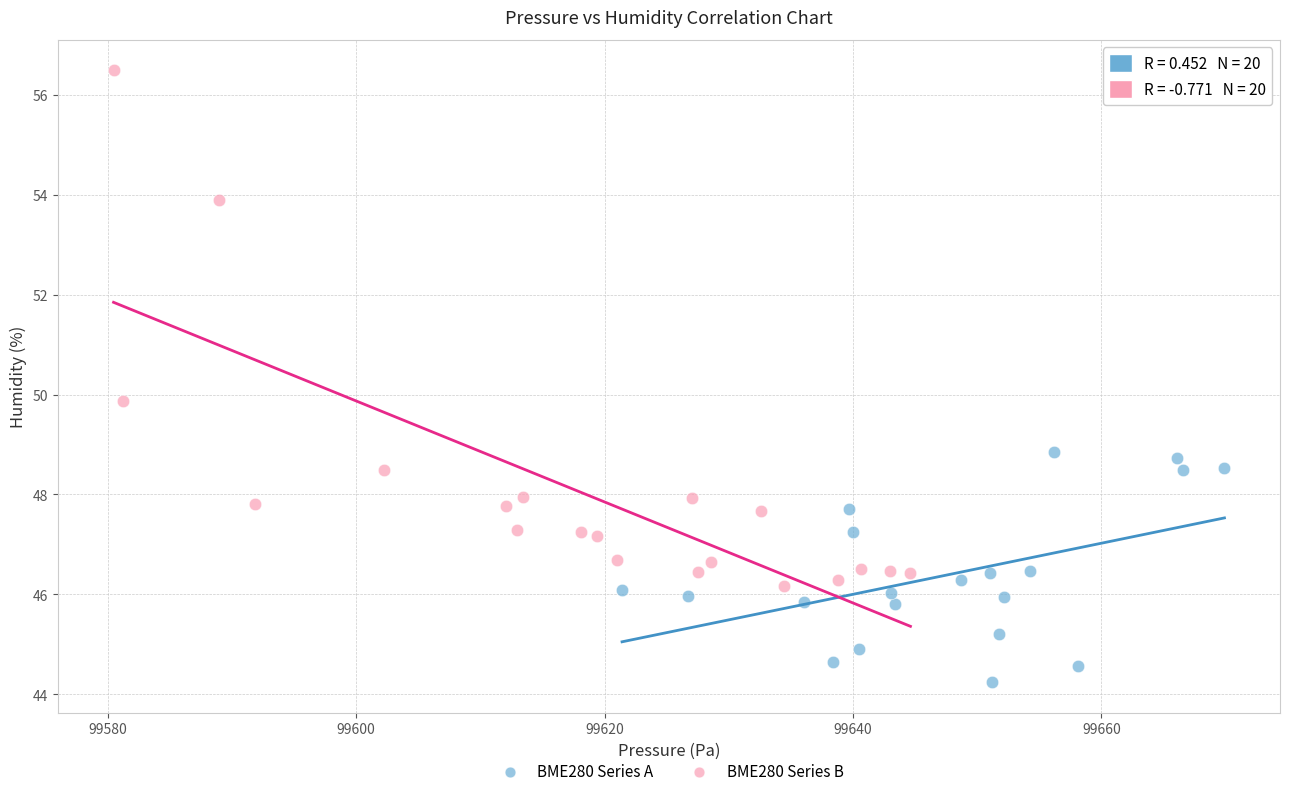

Which series contains the highest Y value?

BME280 Series B